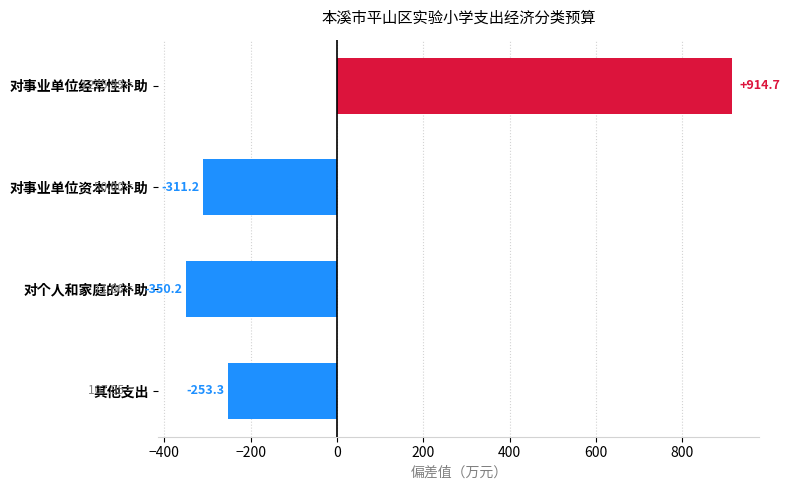

List the labels in order of value, largest first.

对事业单位经常性补助, 其他支出, 对事业单位资本性补助, 对个人和家庭的补助